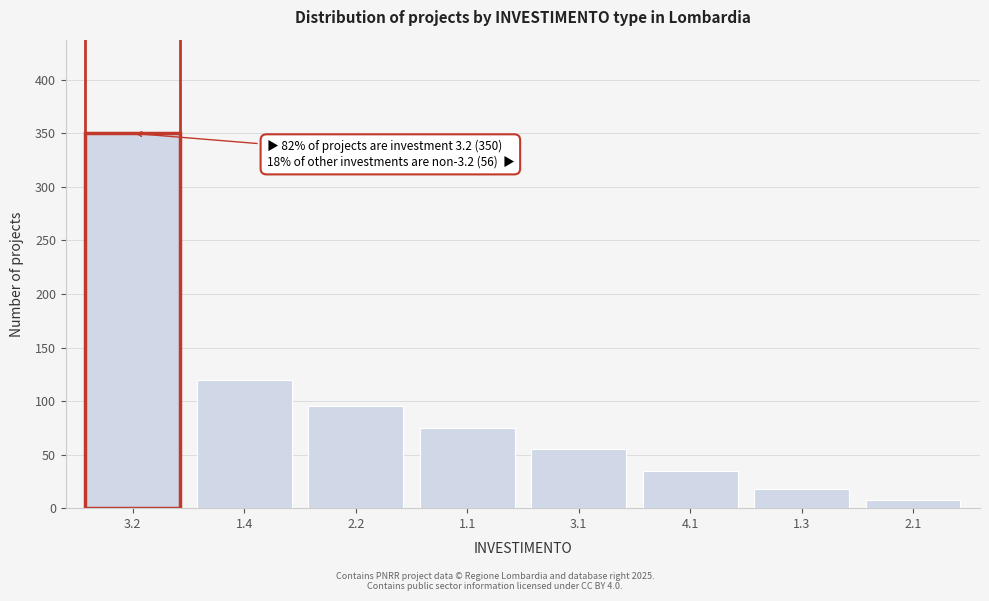

Reading right to left, list all the values displayed in this chart.

2.1=8	1.3=18	4.1=35	3.1=55	1.1=75	2.2=95	1.4=120	3.2=350